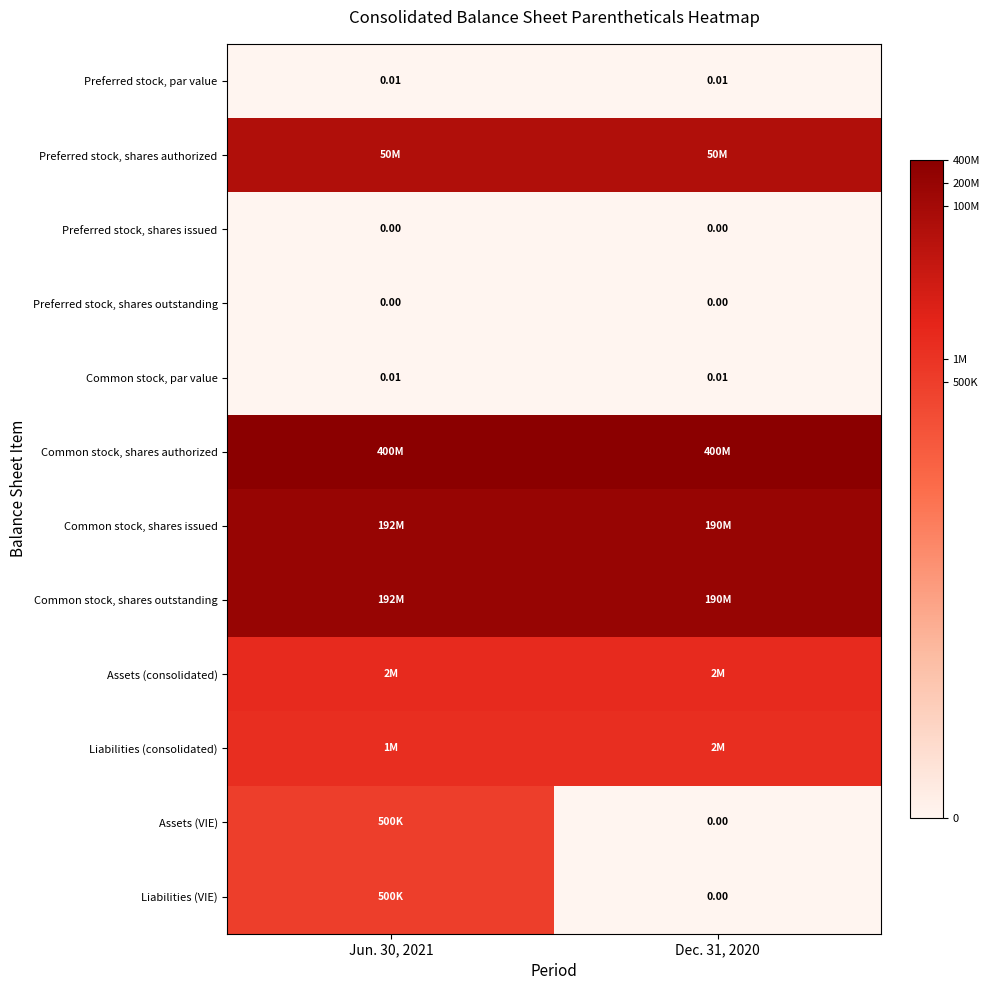

Is the value of Common stock, shares outstanding at Jun. 30, 2021 greater than the value of Common stock, shares issued at Dec. 31, 2020?

Yes